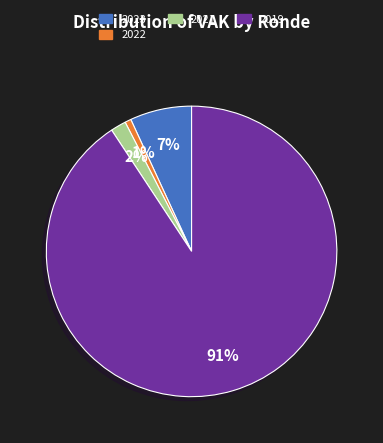

To the nearest percent, what is the average slice percentage?

25%